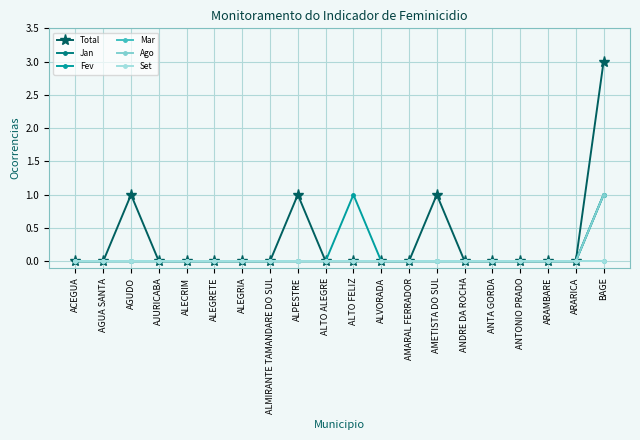

True or false: Total has a value of -1 at ALMIRANTE TAMANDARE DO SUL.

False